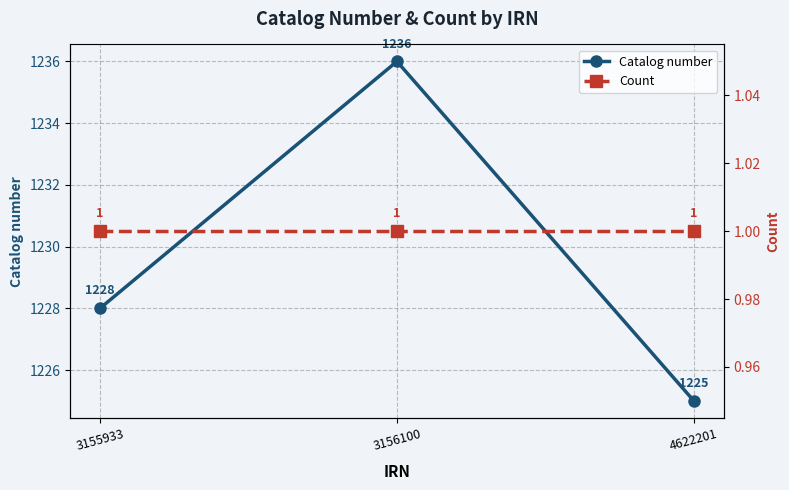

How many data points does each series have?

3